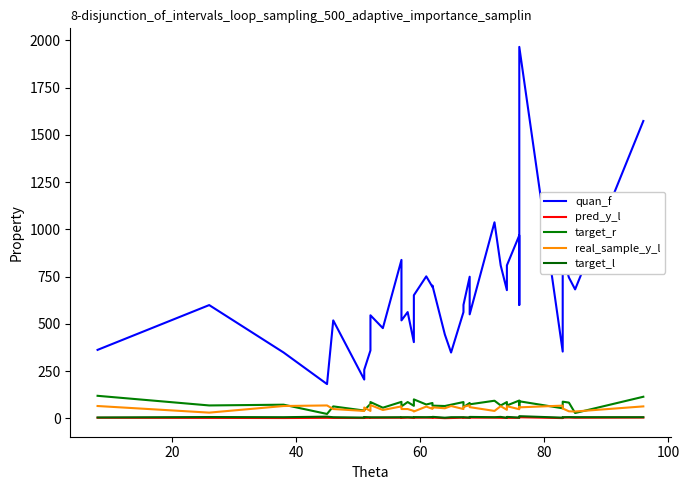

What is the highest value of the quan_f series?

1965.0